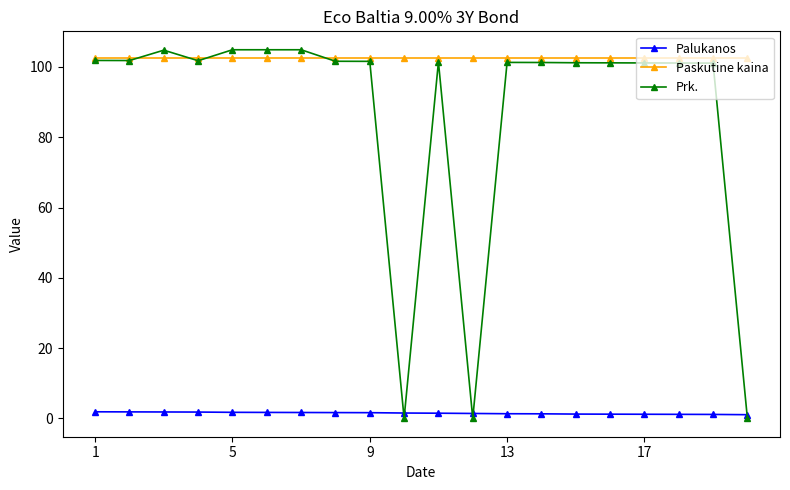

Rank the series by their average value, from lowest to highest.

Palukanos, Prk., Paskutine kaina